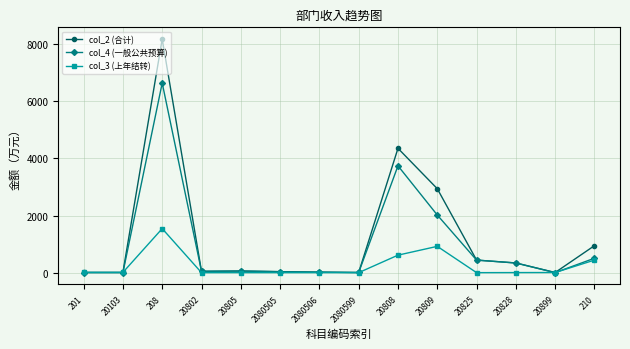

Is it true that col_3 (上年结转) equals 0.0 at 2080599?

True